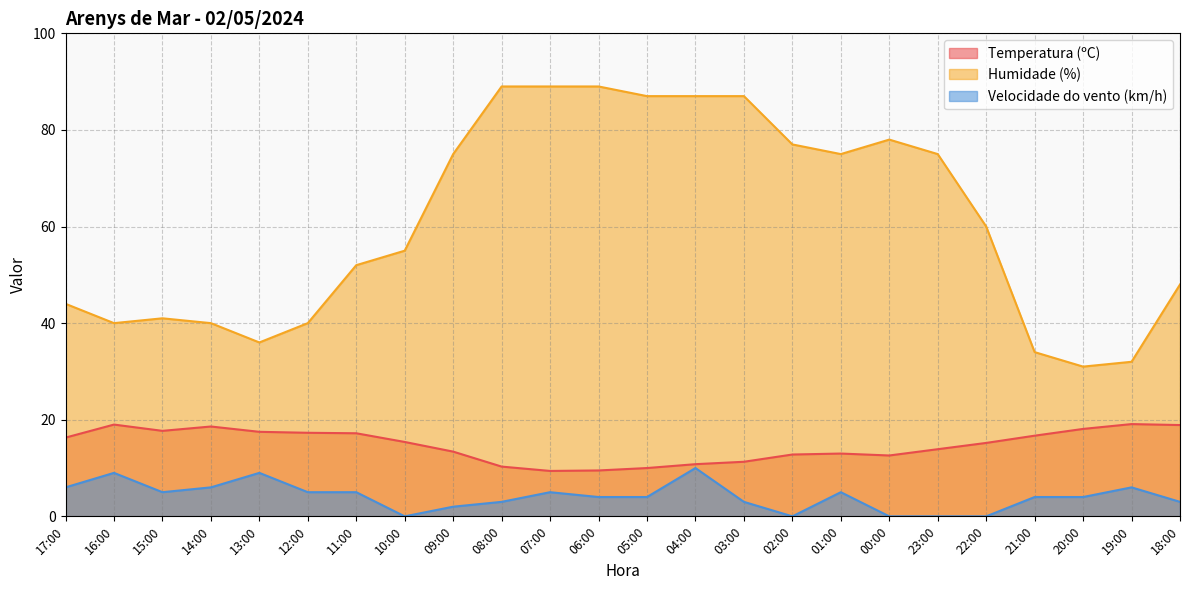

Reading left to right, transcribe all the data shown in this chart.

Temperatura (ºC): 17:00=16.3	16:00=19.0	15:00=17.7	14:00=18.6	13:00=17.5	12:00=17.3	11:00=17.2	10:00=15.4	09:00=13.4	08:00=10.3	07:00=9.4	06:00=9.5	05:00=10.0	04:00=10.8	03:00=11.3	02:00=12.8	01:00=13.0	00:00=12.6	23:00=13.9	22:00=15.2	21:00=16.7	20:00=18.1	19:00=19.1	18:00=18.9
Humidade (%): 17:00=44.0	16:00=40.0	15:00=41.0	14:00=40.0	13:00=36.0	12:00=40.0	11:00=52.0	10:00=55.0	09:00=75.0	08:00=89.0	07:00=89.0	06:00=89.0	05:00=87.0	04:00=87.0	03:00=87.0	02:00=77.0	01:00=75.0	00:00=78.0	23:00=75.0	22:00=60.0	21:00=34.0	20:00=31.0	19:00=32.0	18:00=48.0
Velocidade do vento (km/h): 17:00=6.0	16:00=9.0	15:00=5.0	14:00=6.0	13:00=9.0	12:00=5.0	11:00=5.0	10:00=0.0	09:00=2.0	08:00=3.0	07:00=5.0	06:00=4.0	05:00=4.0	04:00=10.0	03:00=3.0	02:00=0.0	01:00=5.0	00:00=0.0	23:00=0.0	22:00=0.0	21:00=4.0	20:00=4.0	19:00=6.0	18:00=3.0